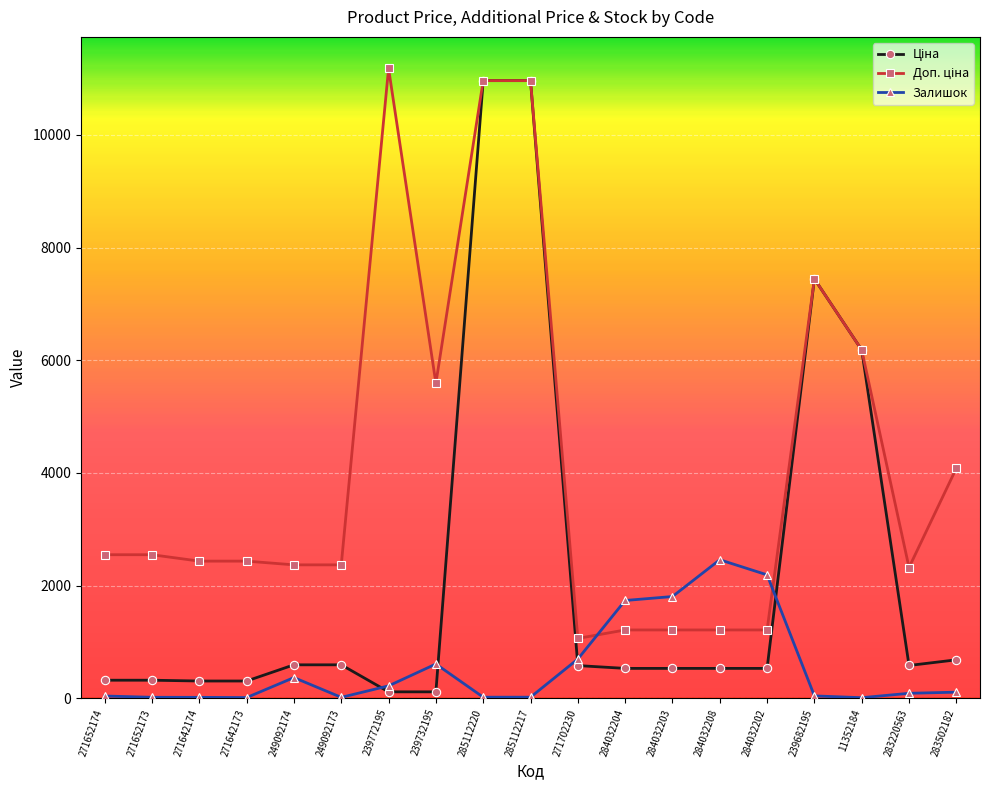

What is the maximum value shown in the chart?

11182.0